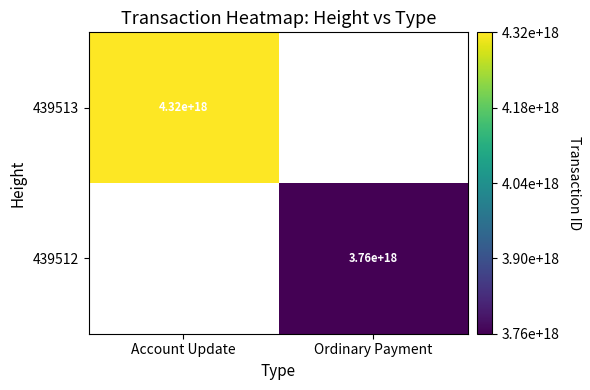

Is it true that 439513 equals 6800964944391763968 at Account Update?

False